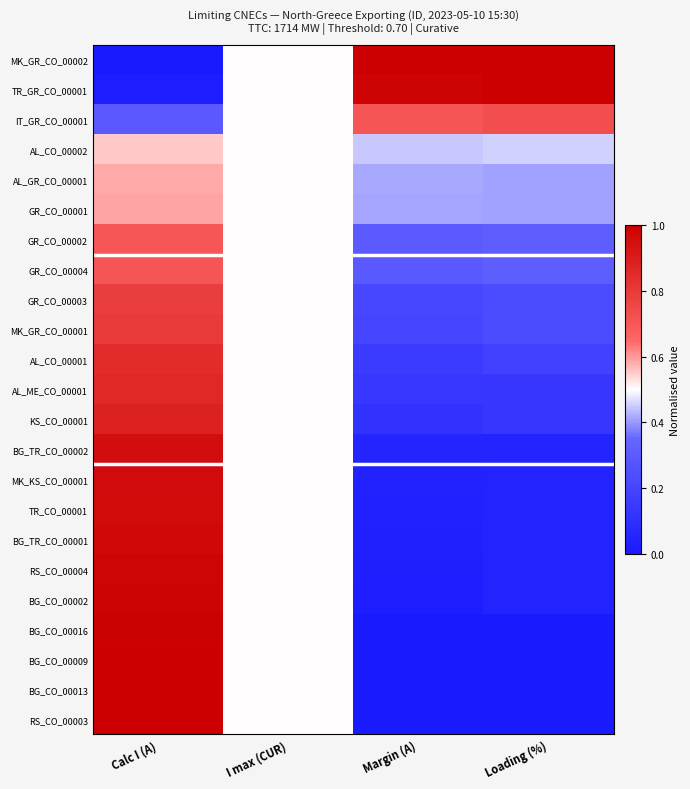

At which category is the sum across all series the highest?

Calc I (A)